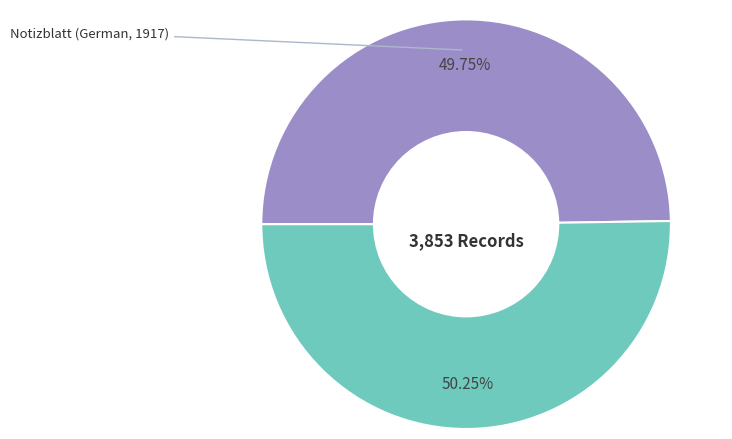

Does any single category account for the majority?

Yes